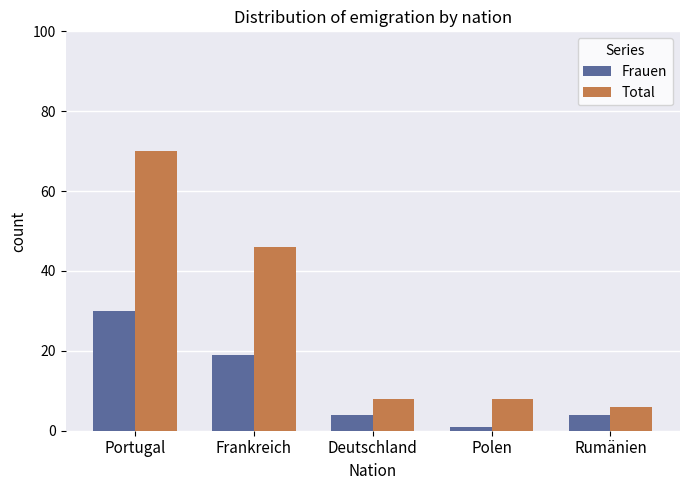

List the series in order of their overall mean, highest first.

Total, Frauen